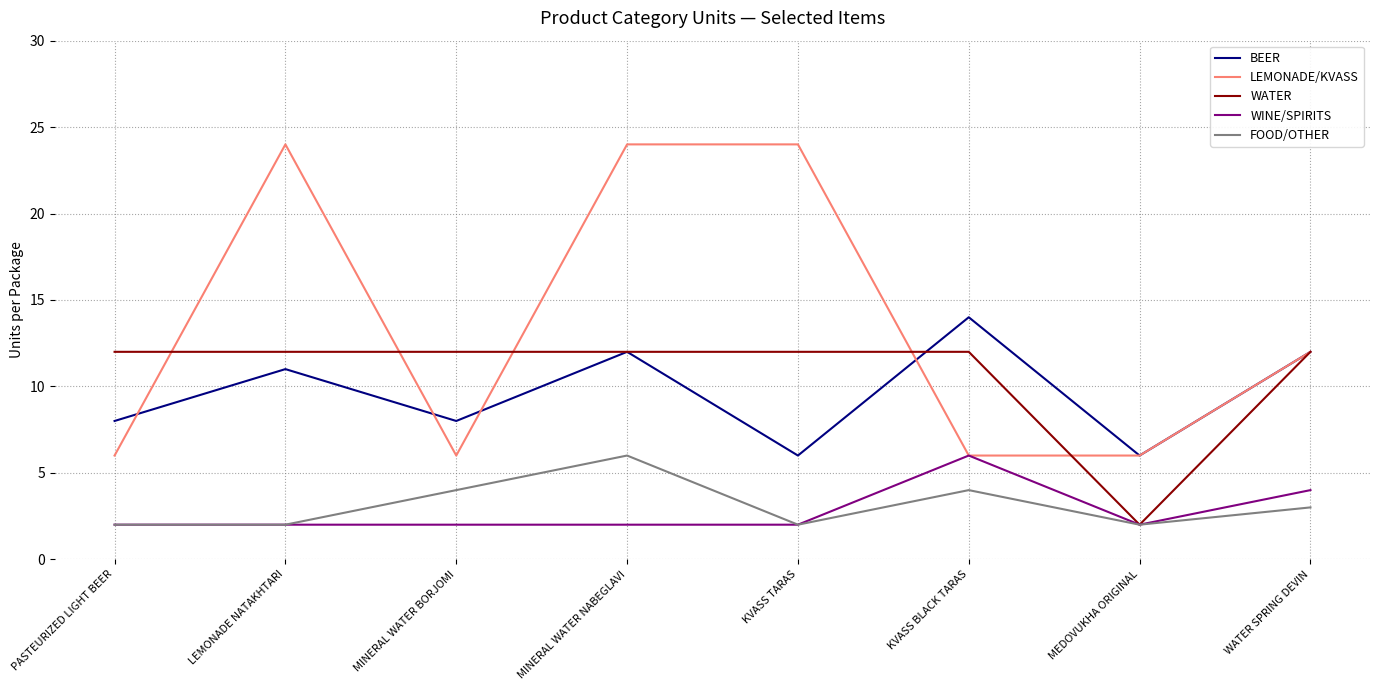

True or false: WINE/SPIRITS and BEER intersect in this chart.

False